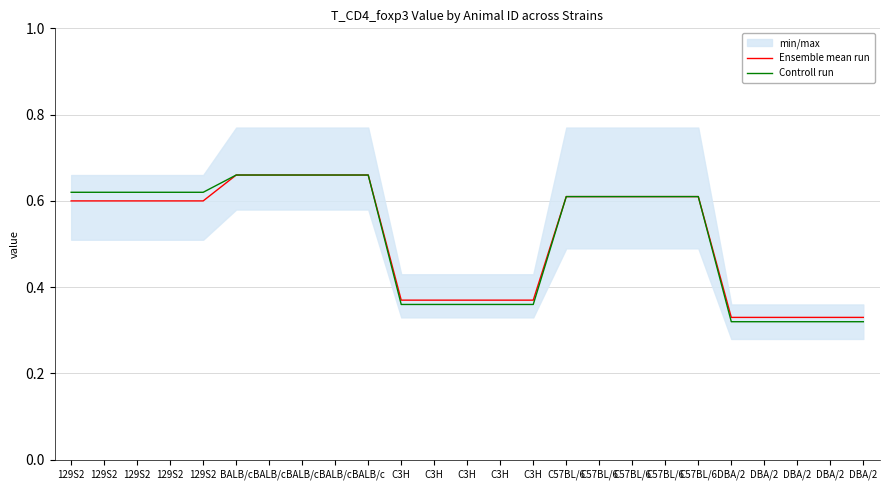

What value does the Ensemble mean run series have at DBA/2?

0.3